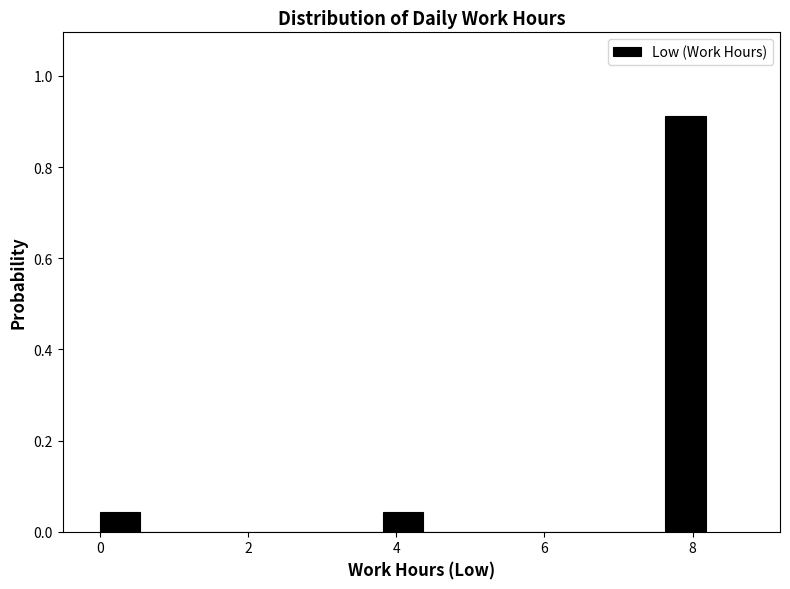

Around what value on the x-axis is the tallest bar? Give the approximate position of its centre, as read against the axis.

8.0